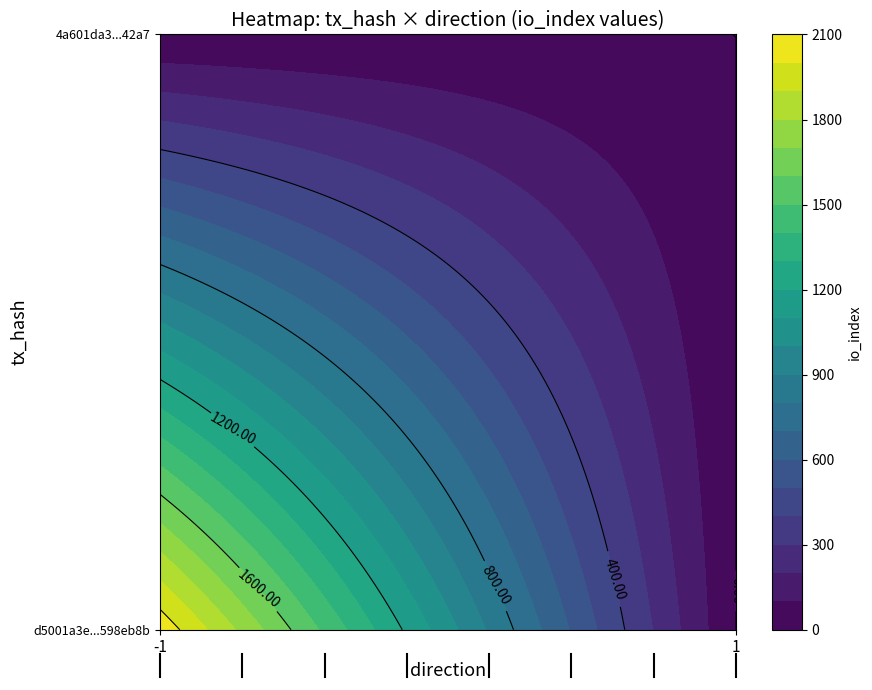

Which series changed the most between -1 and 1?

d5001a3e987fcb68750e27144be82faa598eb8b